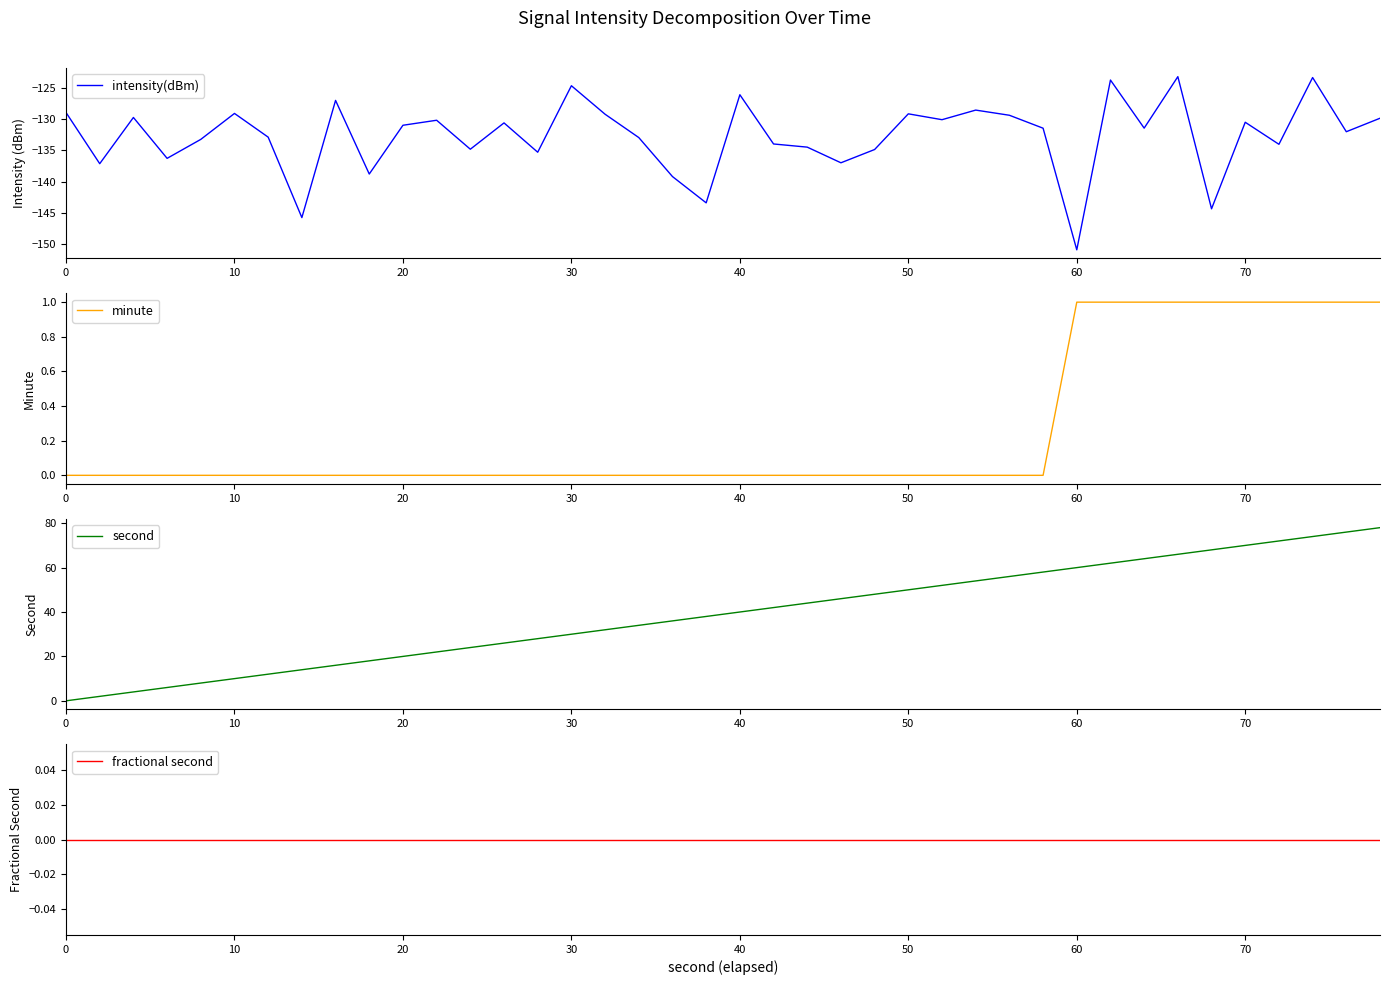

Which series has the widest spread of values?

second